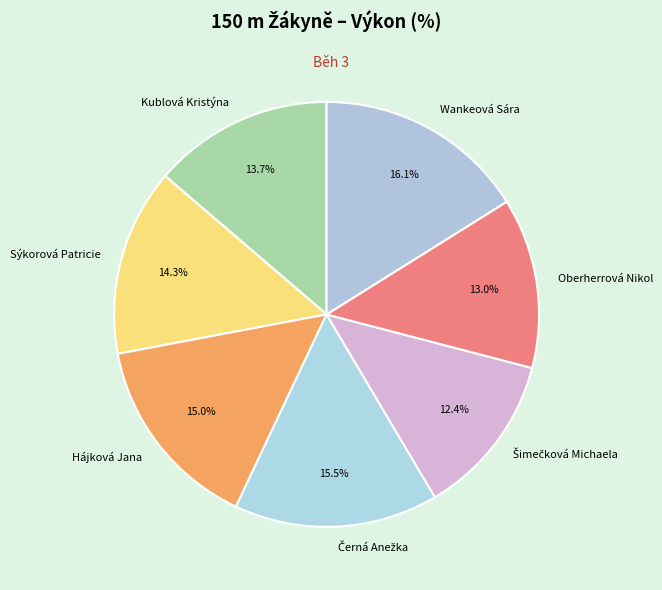

Is the sum of Sýkorová Patricie and Oberherrová Nikol greater than half?

No